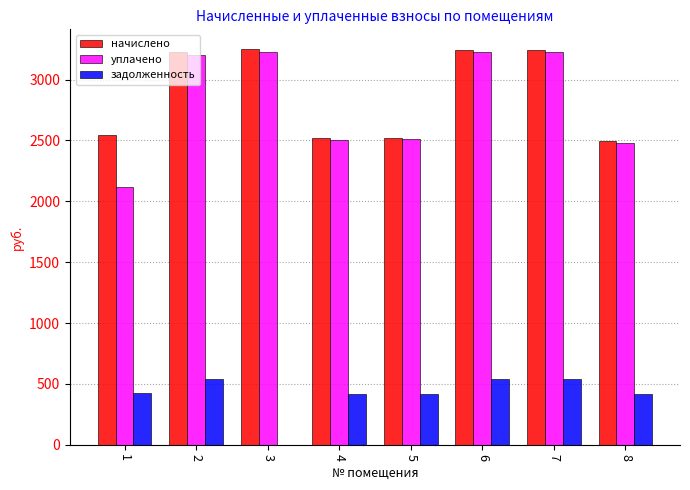

What is the sum of all начислено values?

23041.9